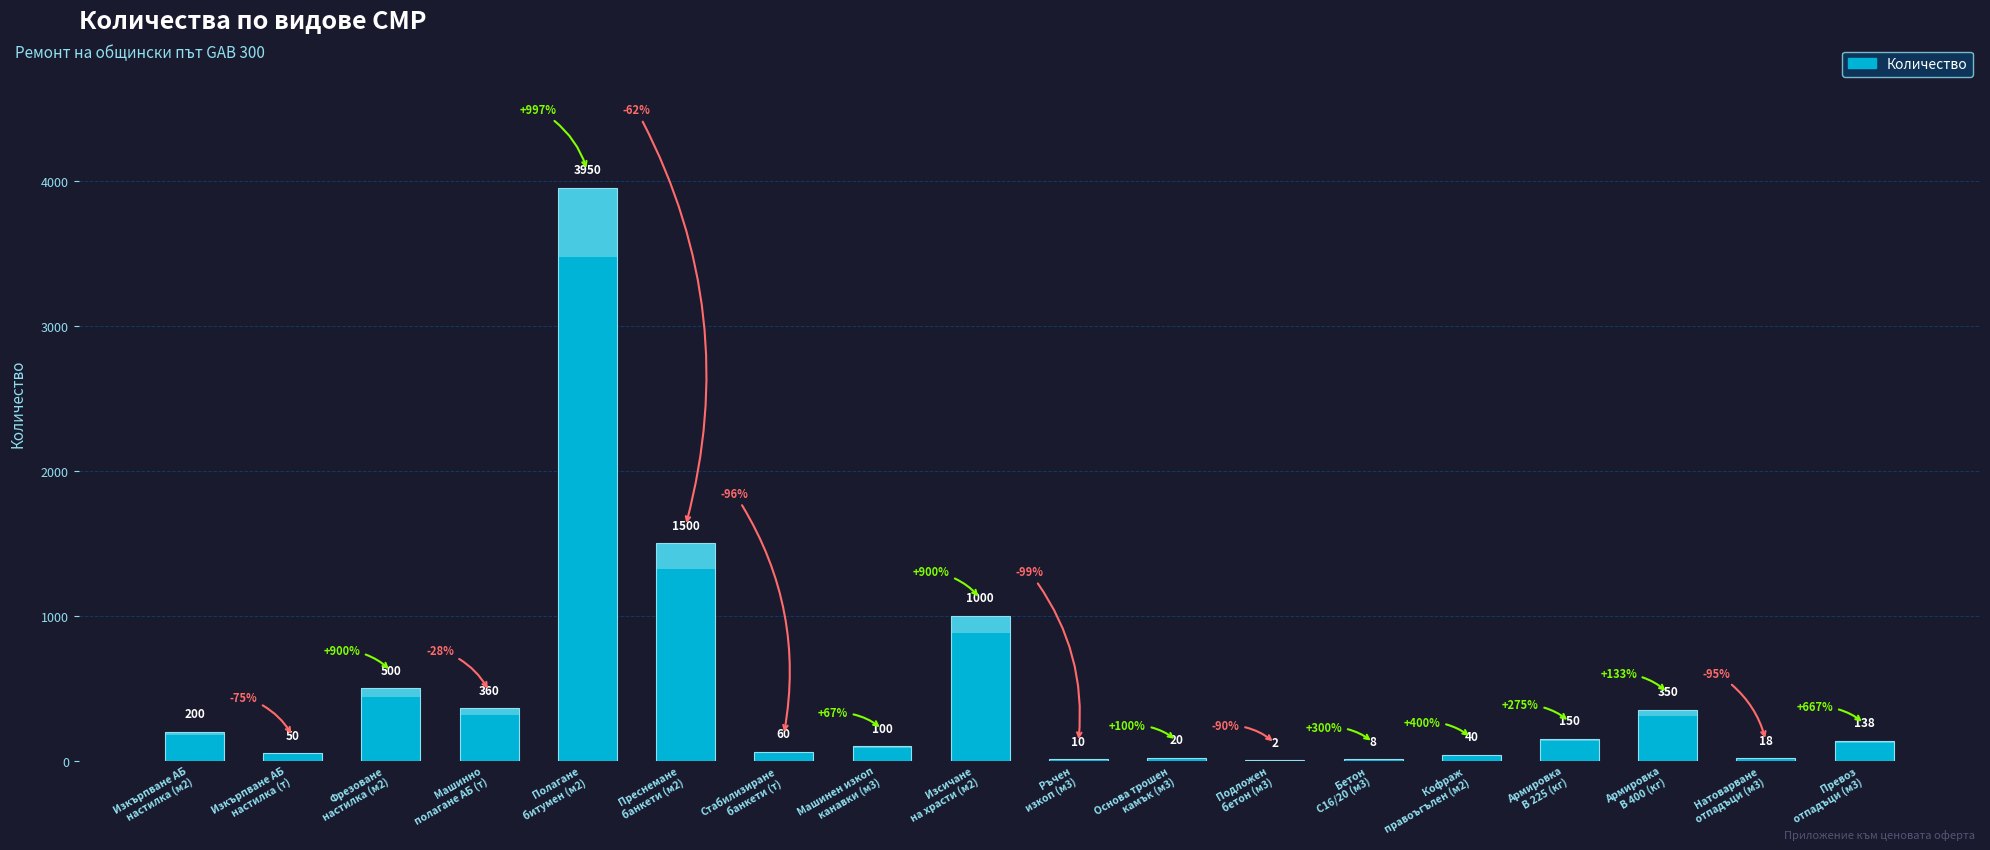

What is the greatest value displayed?

3950